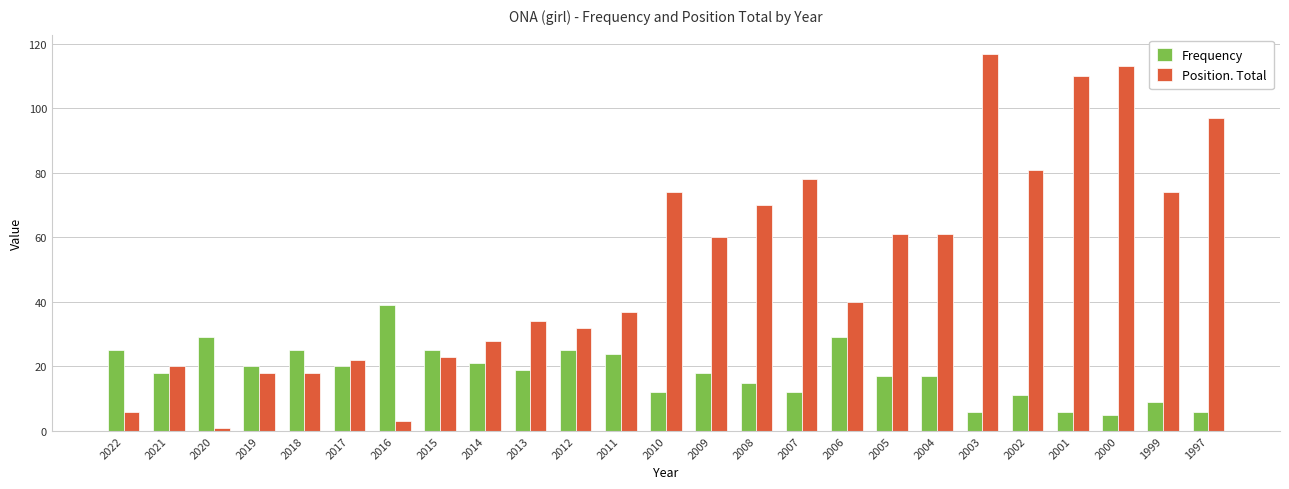

The value of Position. Total at 2013 is 34. True or false?

True